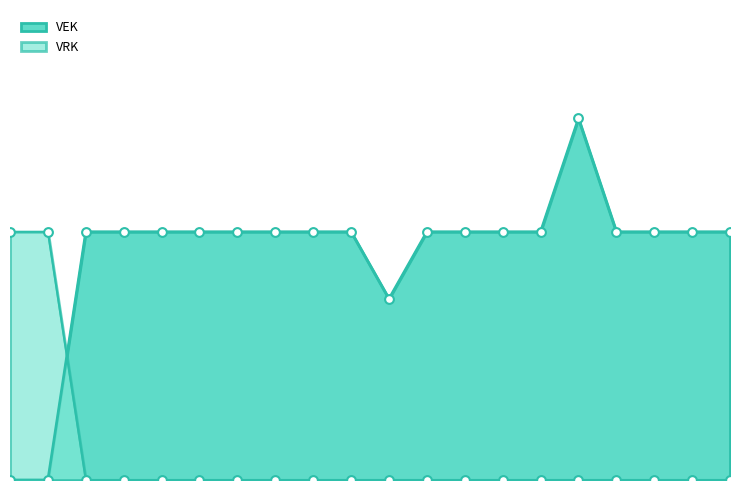

What is the total value across all series at 2022 Opmaak - goedgekeurd?

300